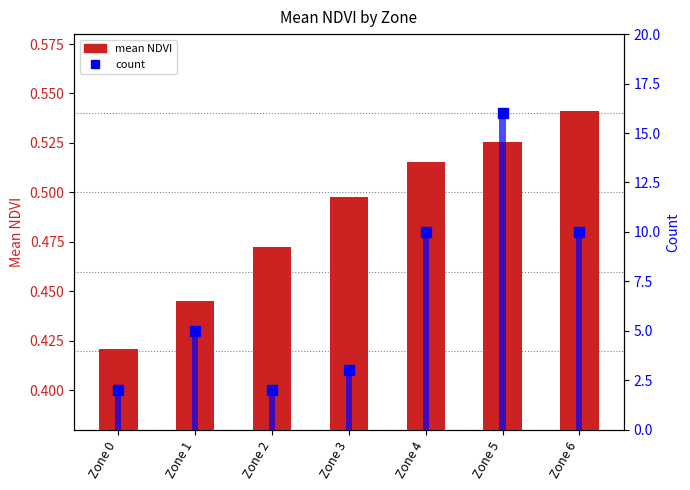

What is the value of the count bar bar at the 3rd from the left?

2.0